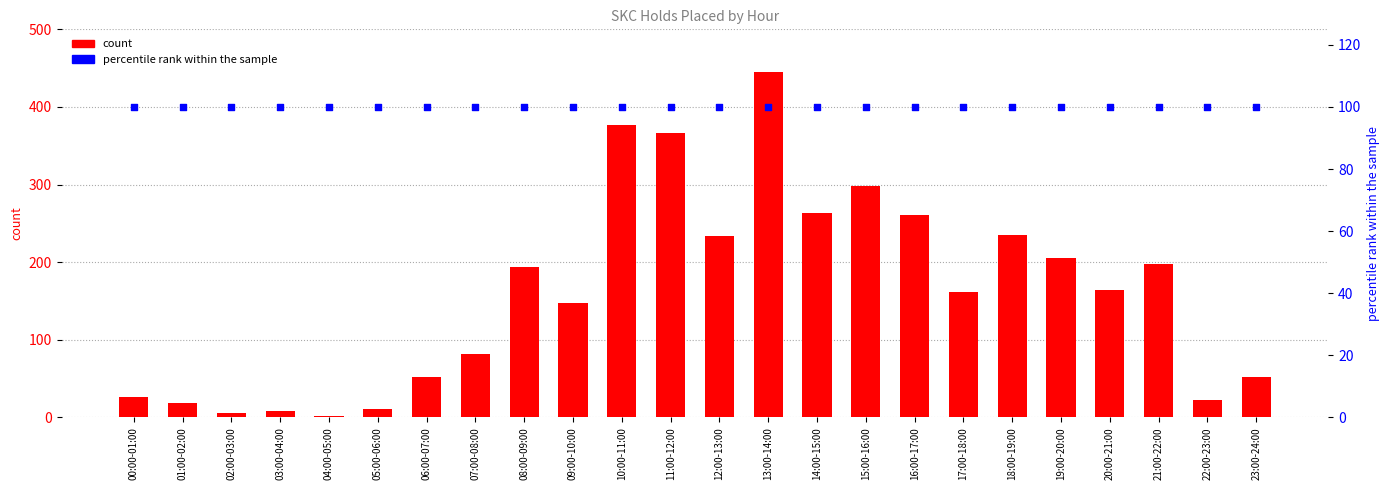

Which series has the largest total across all categories?

count